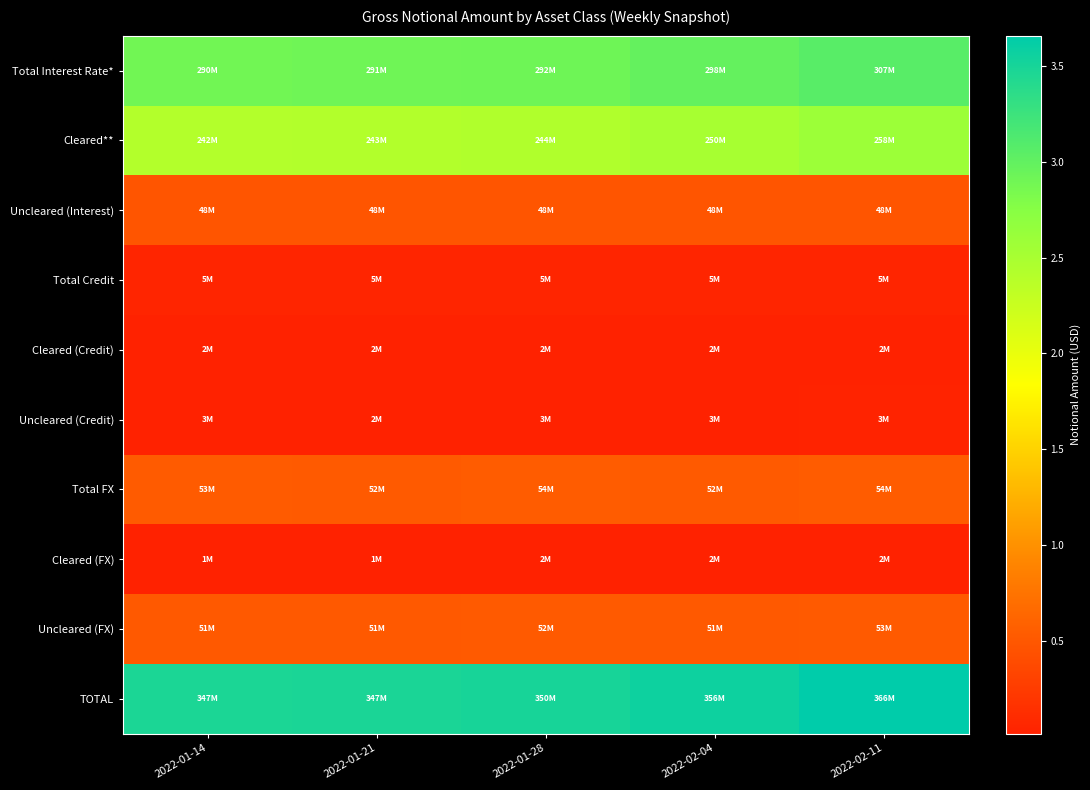

Reading left to right, list all the values displayed in this chart.

Total Interest Rate*: 2022-01-14=289506240	2022-01-21=290539830	2022-01-28=291521530	2022-02-04=298379946	2022-02-11=306556957
Cleared**: 2022-01-14=241704340	2022-01-21=242701682	2022-01-28=243815117	2022-02-04=250362637	2022-02-11=258463545
Uncleared (Interest): 2022-01-14=47801900	2022-01-21=47838148	2022-01-28=47706413	2022-02-04=48017309	2022-02-11=48093412
Total Credit: 2022-01-14=4854269	2022-01-21=4656653	2022-01-28=4835036	2022-02-04=5154753	2022-02-11=5326902
Cleared (Credit): 2022-01-14=2176884	2022-01-21=2253641	2022-01-28=2271075	2022-02-04=2353106	2022-02-11=2337430
Uncleared (Credit): 2022-01-14=2677384	2022-01-21=2403012	2022-01-28=2563961	2022-02-04=2801647	2022-02-11=2989472
Total FX: 2022-01-14=52892724	2022-01-21=52271417	2022-01-28=53765929	2022-02-04=52467209	2022-02-11=54066118
Cleared (FX): 2022-01-14=1450725	2022-01-21=1494584	2022-01-28=1582942	2022-02-04=1500177	2022-02-11=1533323
Uncleared (FX): 2022-01-14=51441999	2022-01-21=50776833	2022-01-28=52182987	2022-02-04=50967032	2022-02-11=52532795
TOTAL: 2022-01-14=347253233	2022-01-21=347467900	2022-01-28=350122495	2022-02-04=356001908	2022-02-11=365949977